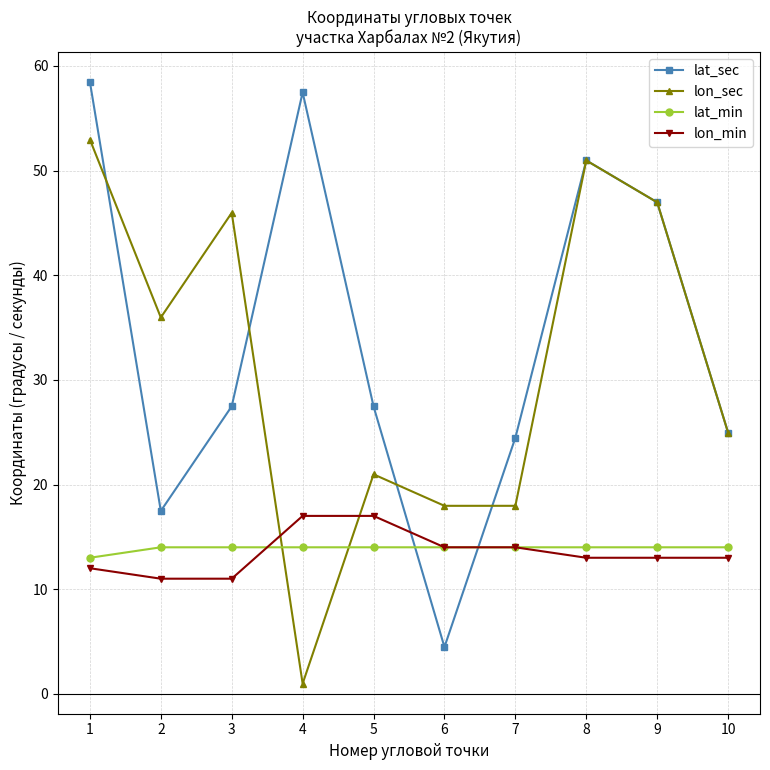

At which label does lon_min first exceed 13?

4